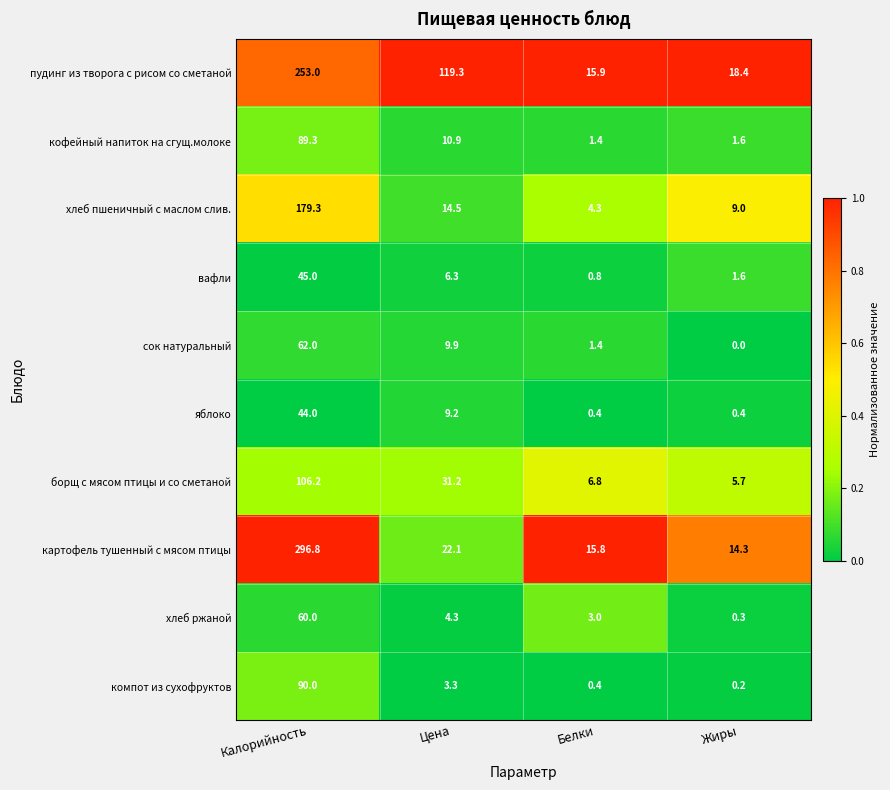

What is the sum of the картофель тушенный с мясом птицы values at Цена and Калорийность?

318.9